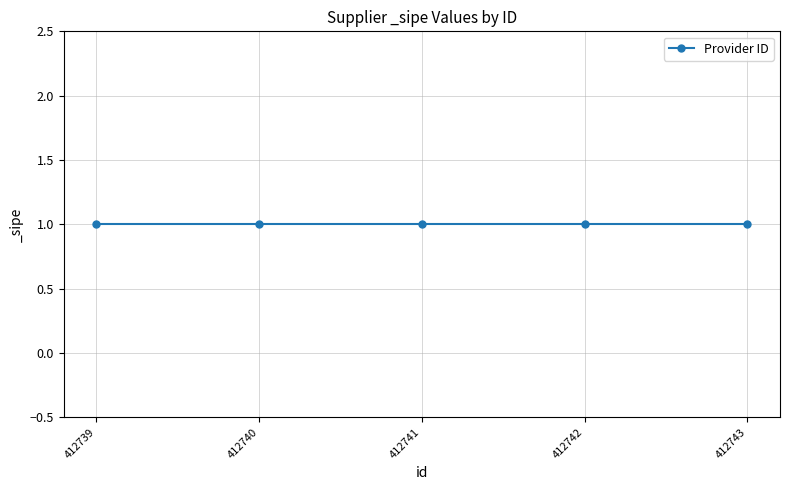

Rank the categories by value from highest to lowest.

412743, 412742, 412741, 412740, 412739